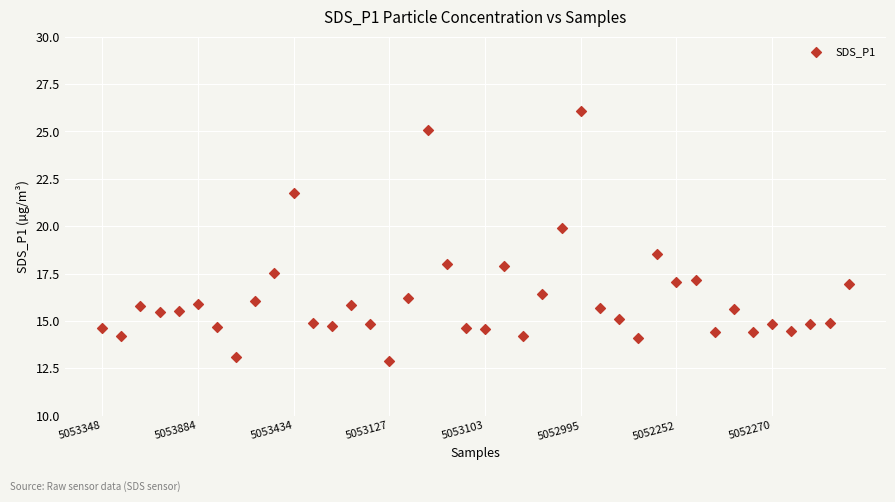

What Y value in the scatter plot is closest to 19?

18.5